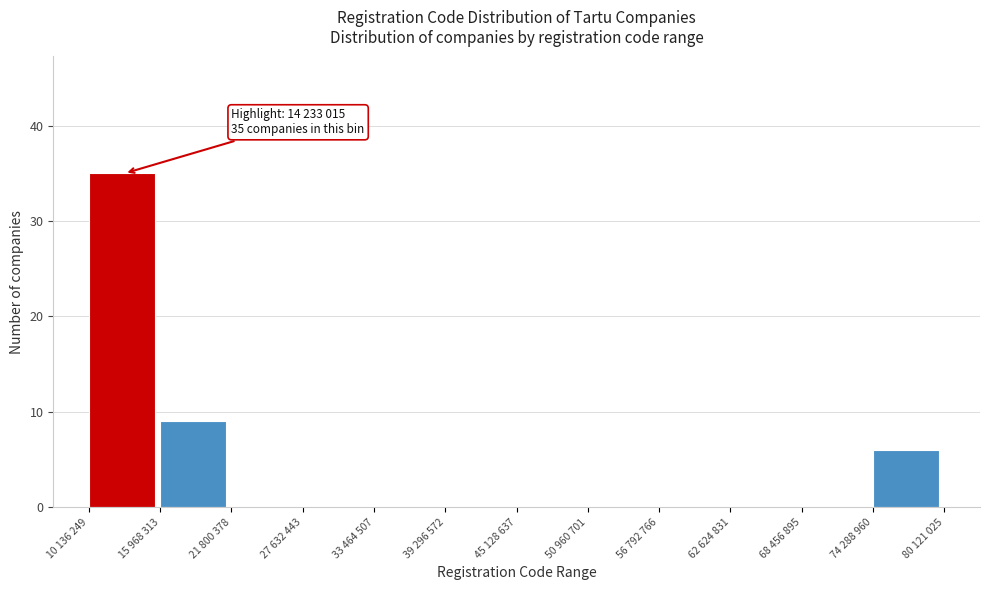

Reading right to left, what are all the values shown in this chart?

74 288 960=6	68 456 895=0	62 624 831=0	56 792 766=0	50 960 701=0	45 128 637=0	39 296 572=0	33 464 507=0	27 632 443=0	21 800 378=0	15 968 313=9	10 136 249=35